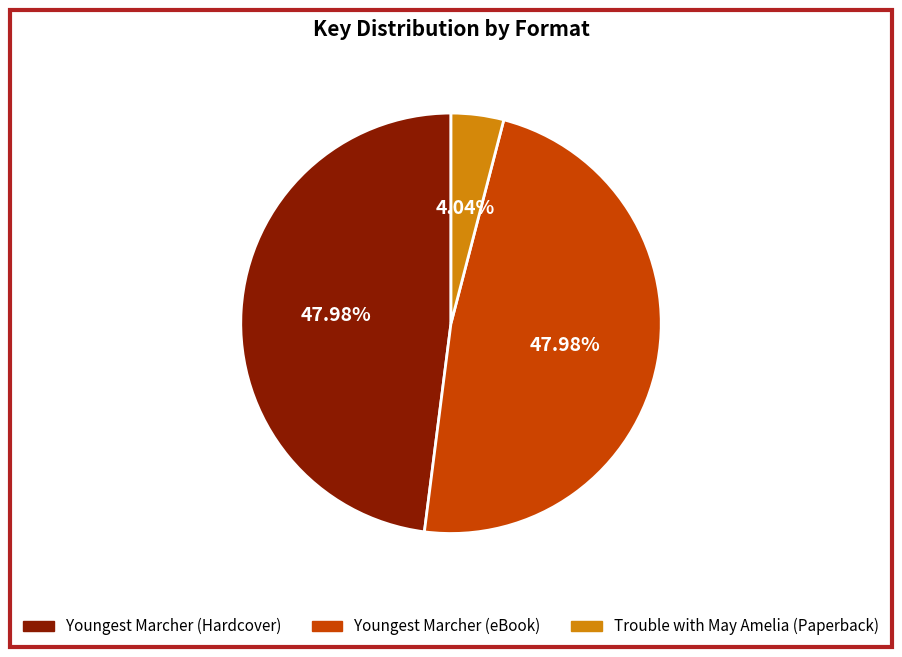

Between Trouble with May Amelia (Paperback) and Youngest Marcher (eBook), which is larger?

Youngest Marcher (eBook)